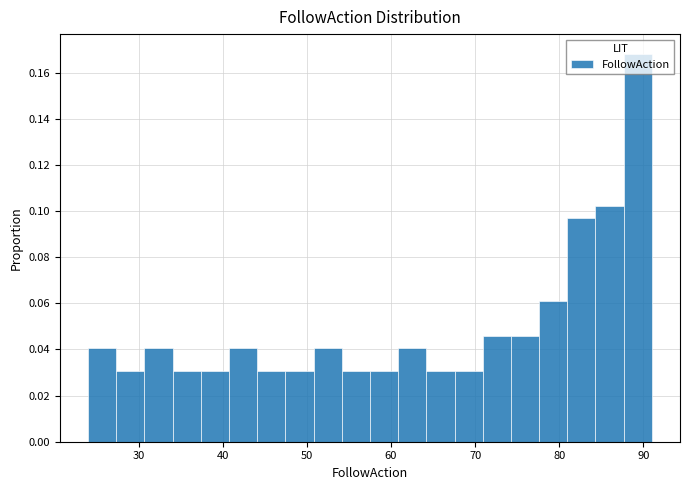

Read against the x-axis, roughly where is the centre of the tallest bar?

89